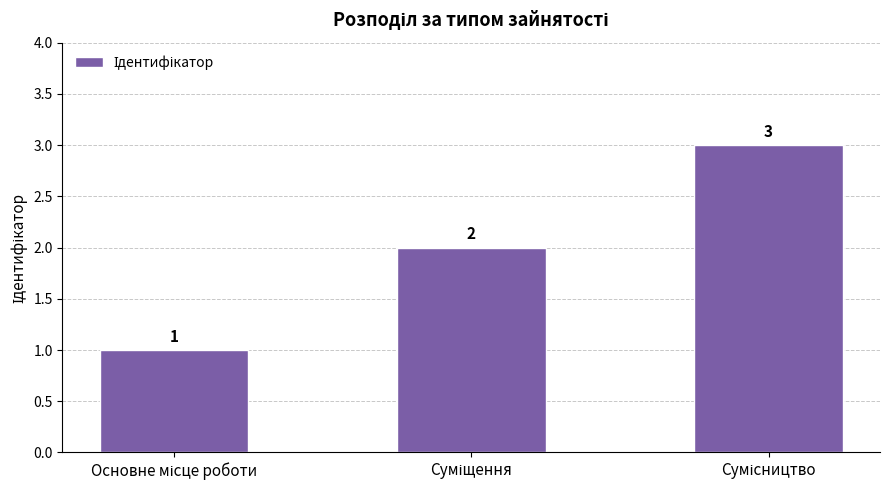

What is the sum of all values?

6